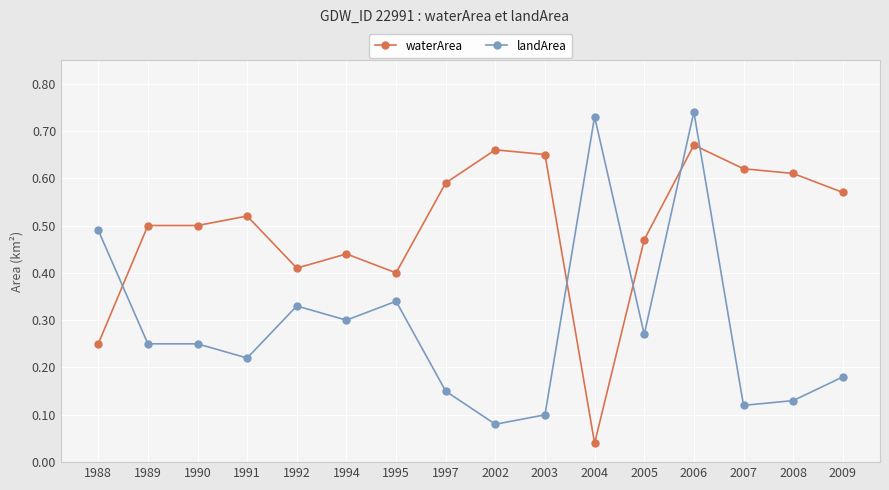

At which category is the sum across all series the highest?

2006